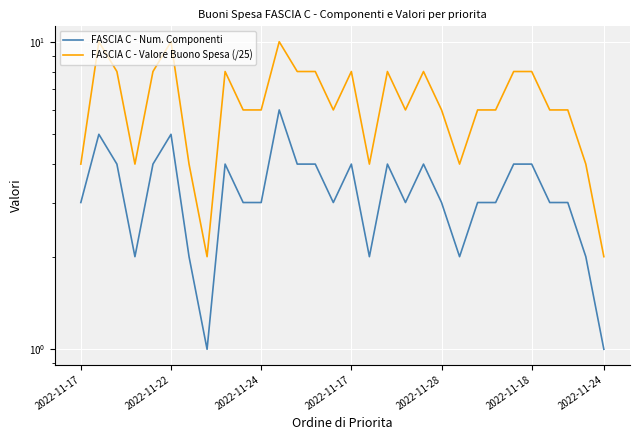

List the series in order of their overall mean, lowest first.

FASCIA C - Num. Componenti, FASCIA C - Valore Buono Spesa (/25)